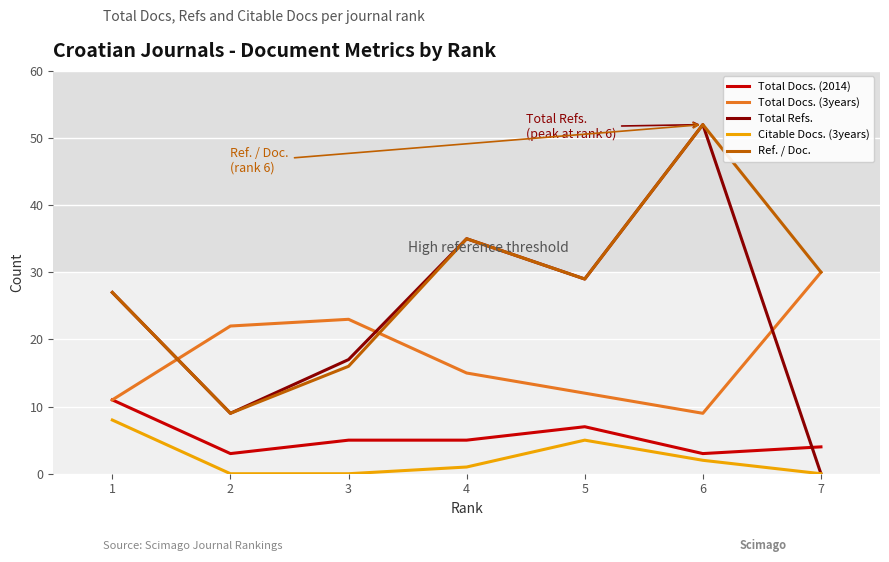

True or false: Citable Docs. (3years) and Total Docs. (3years) intersect in this chart.

False